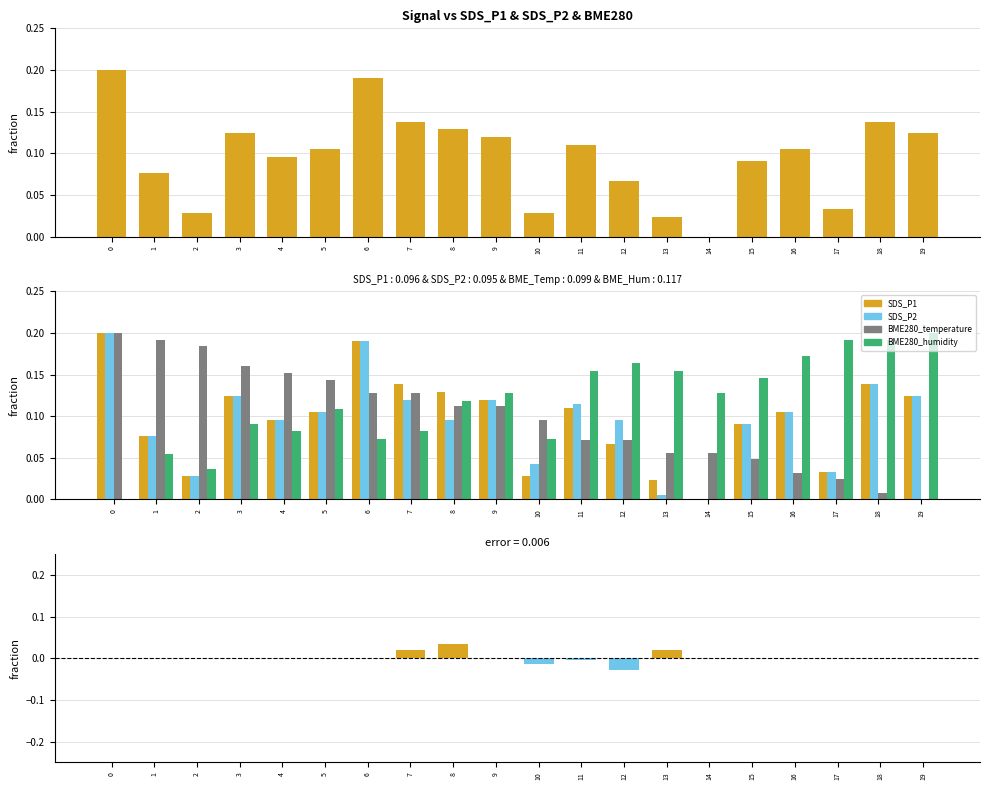

What is the total value across all series at 4?

0.4